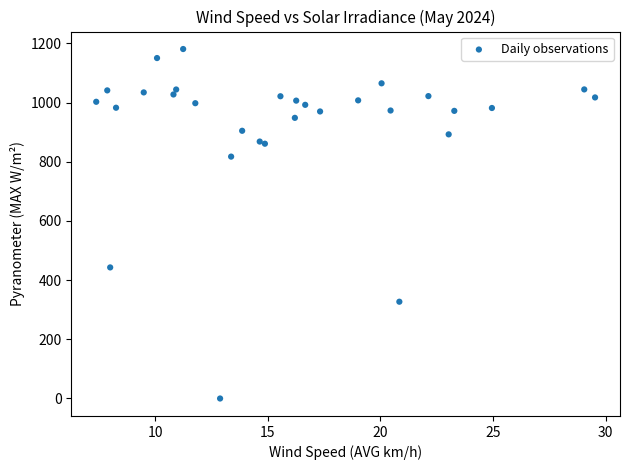

What Y value in the scatter plot is closest to 590?

443.0